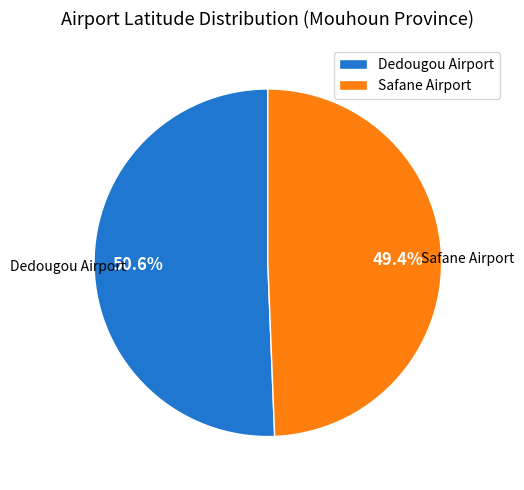

To the nearest percent, what is the difference between the largest and smallest slice percentages?

1%